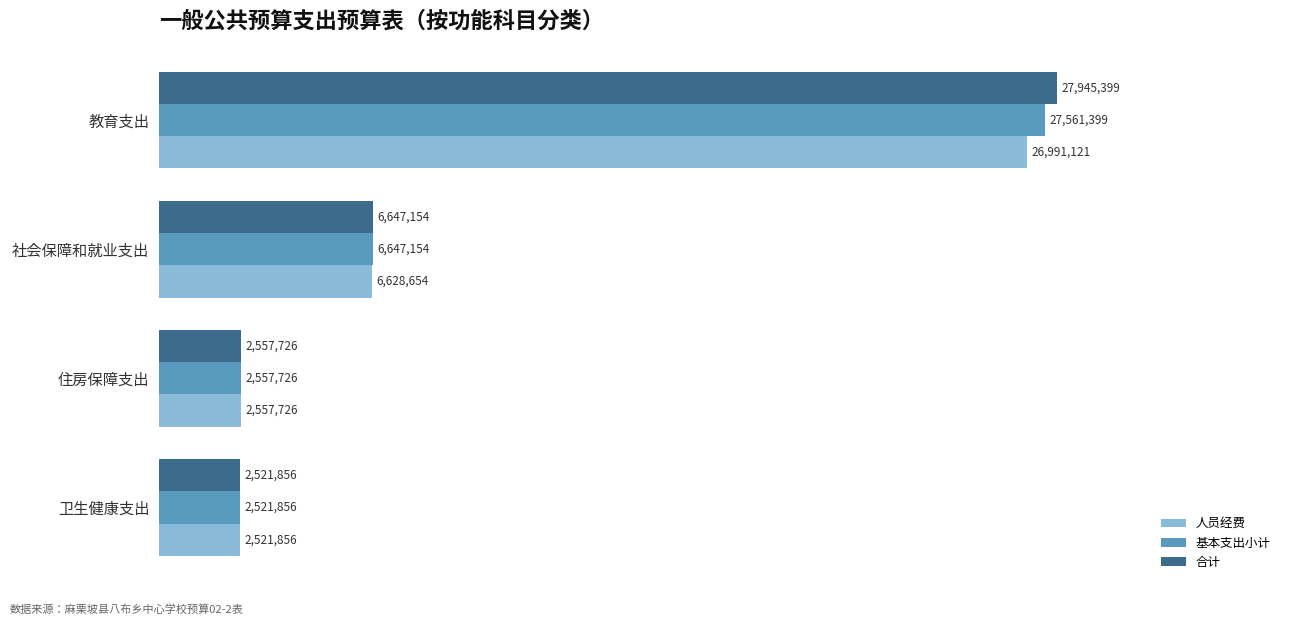

What are all the series names shown in the legend?

人员经费, 基本支出小计, 合计